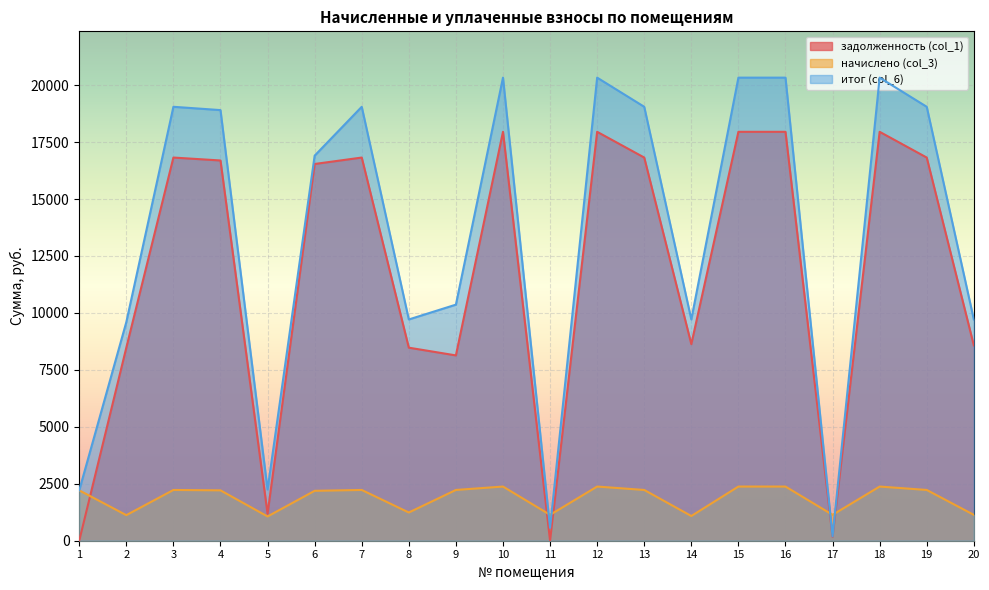

How many values in the задолженность (col_1) series are below 16692?

10